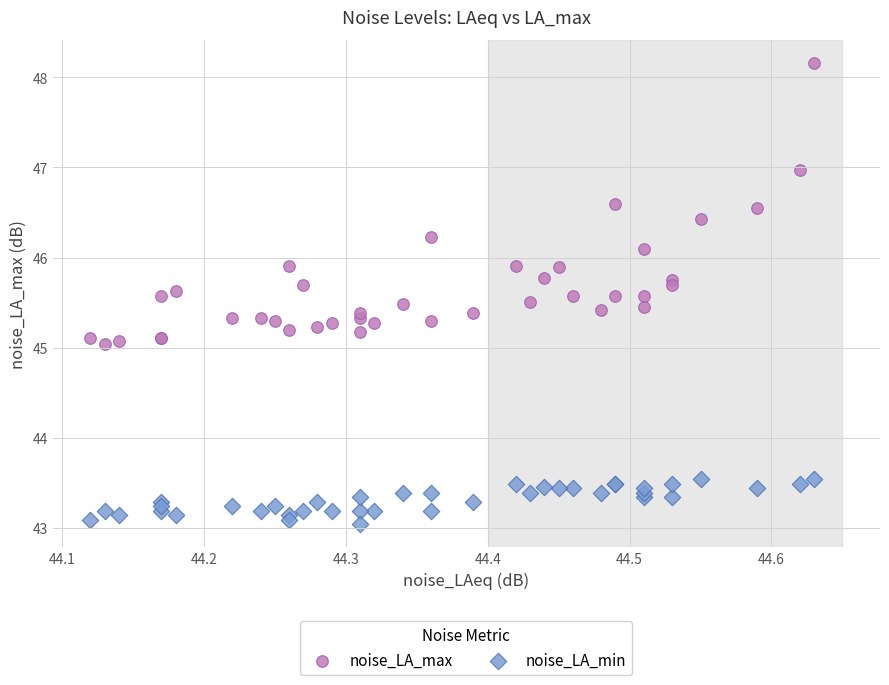

What are all the series names shown in the legend?

noise_LA_max, noise_LA_min